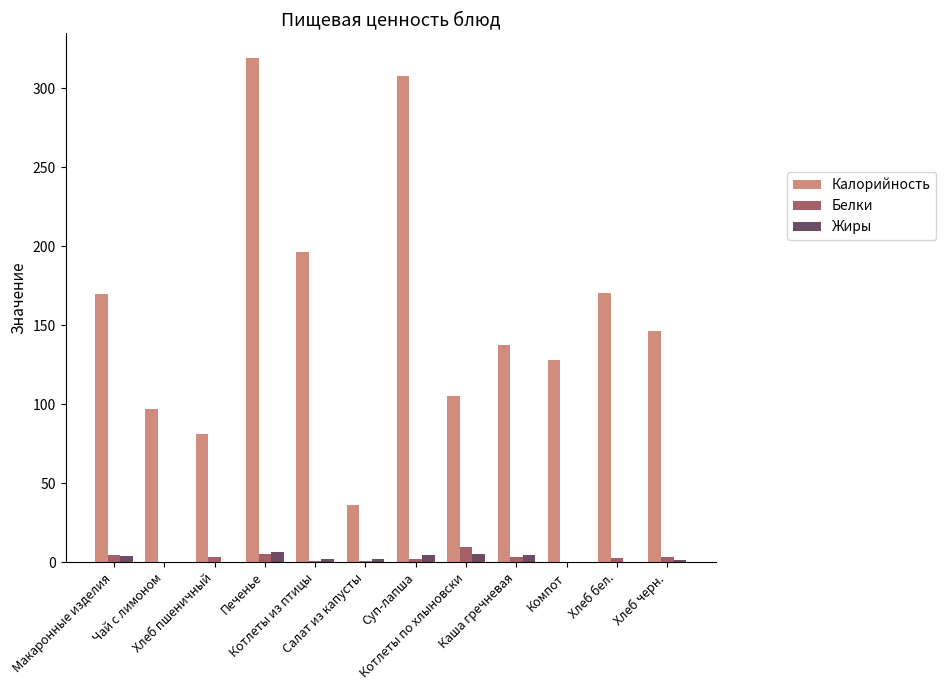

What is the highest value of the Белки series?

9.8